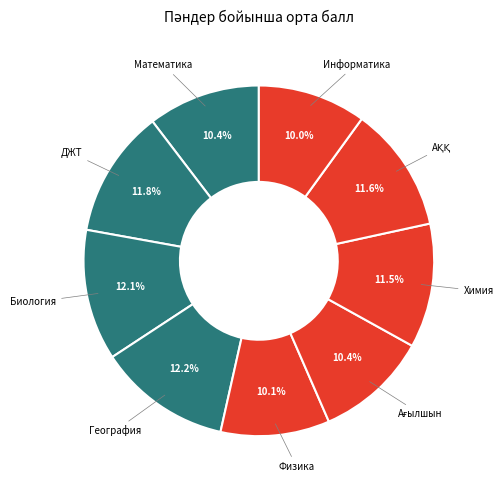

Count the number of slices in the pie.

9